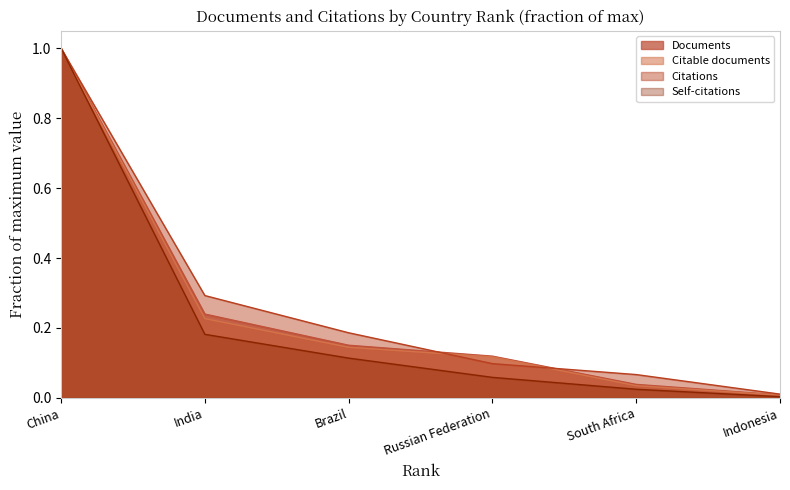

List the labels in order of Documents value, smallest first.

Indonesia, South Africa, Russian Federation, Brazil, India, China